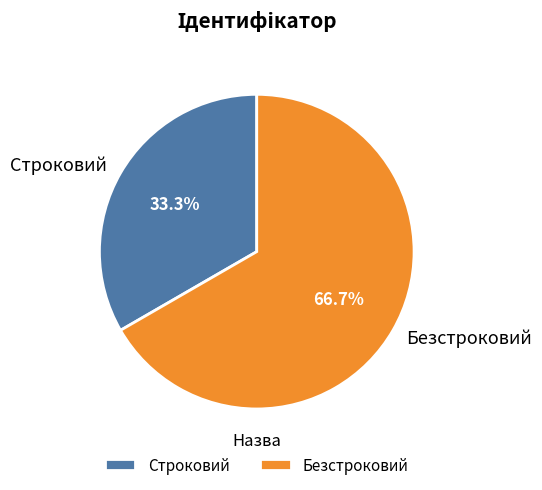

Is there a majority slice in this chart?

Yes